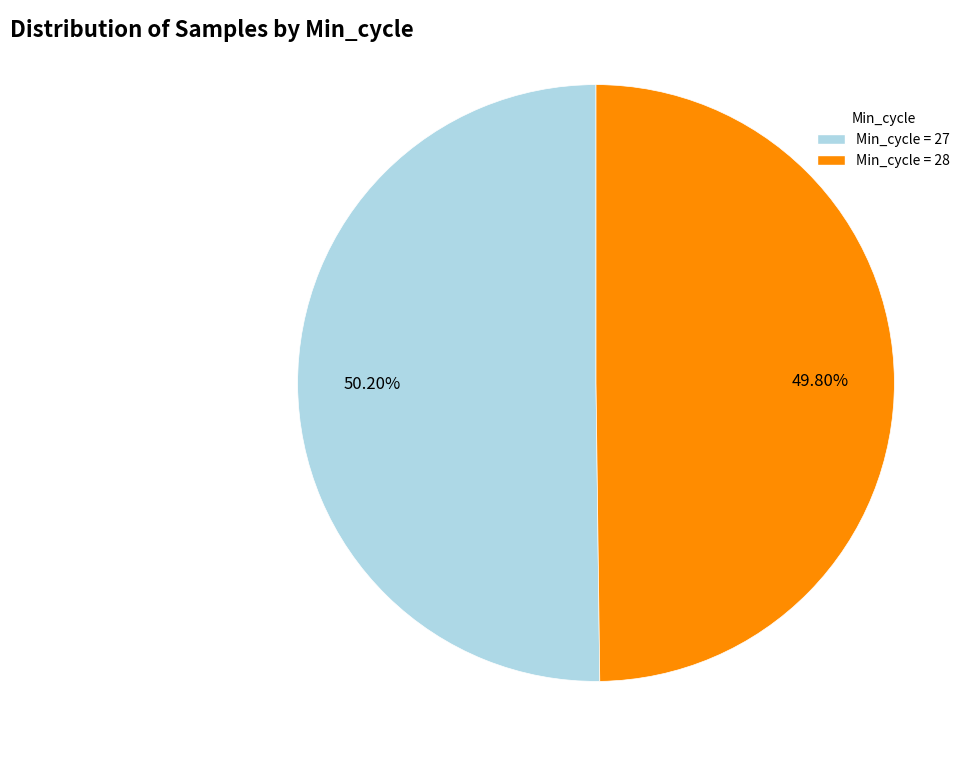

Is there a majority slice in this chart?

Yes